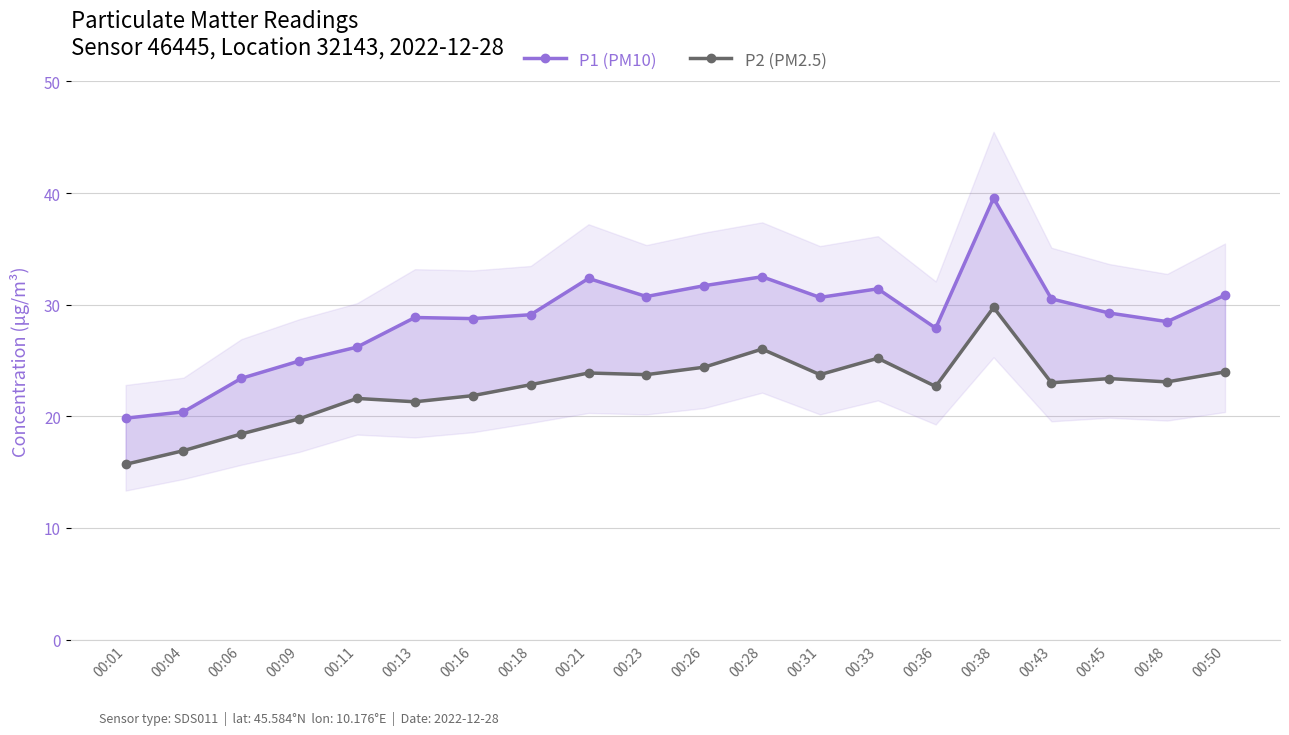

True or false: P1 (PM10) and P2 (PM2.5) intersect in this chart.

False